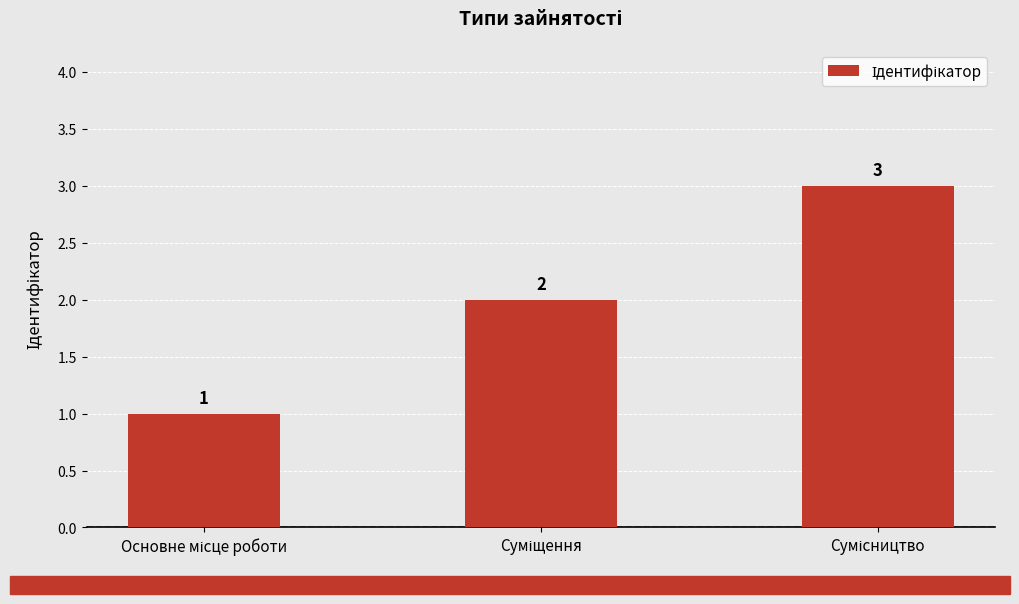

How many values are between 1 and 3?

3